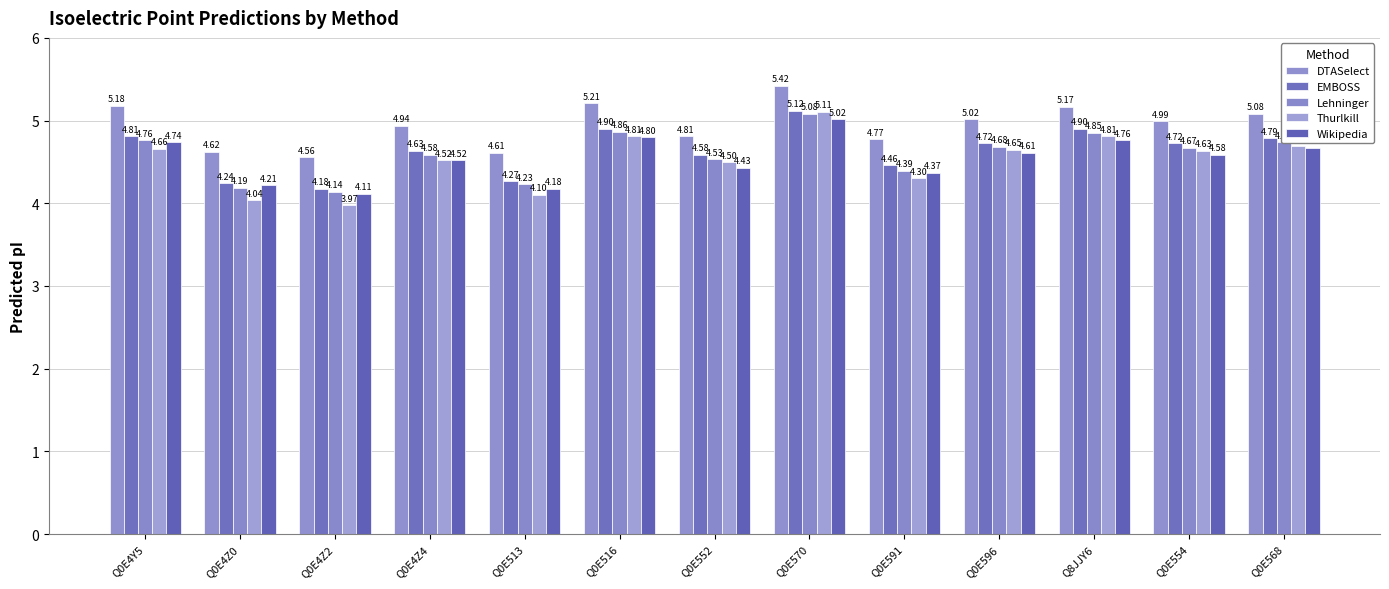

What position from the right is Q0E513?

9